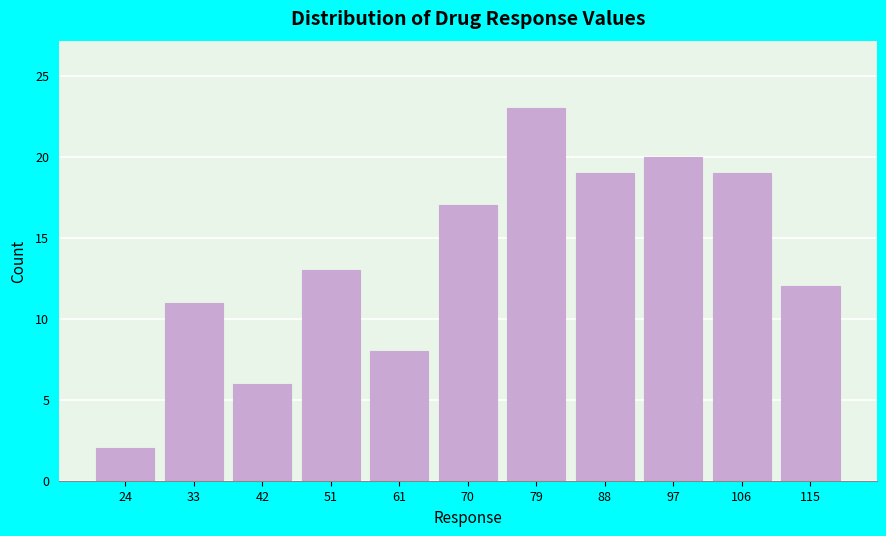

Reading right to left, transcribe all the data shown in this chart.

115=12	106=19	97=20	88=19	79=23	70=17	61=8	51=13	42=6	33=11	24=2